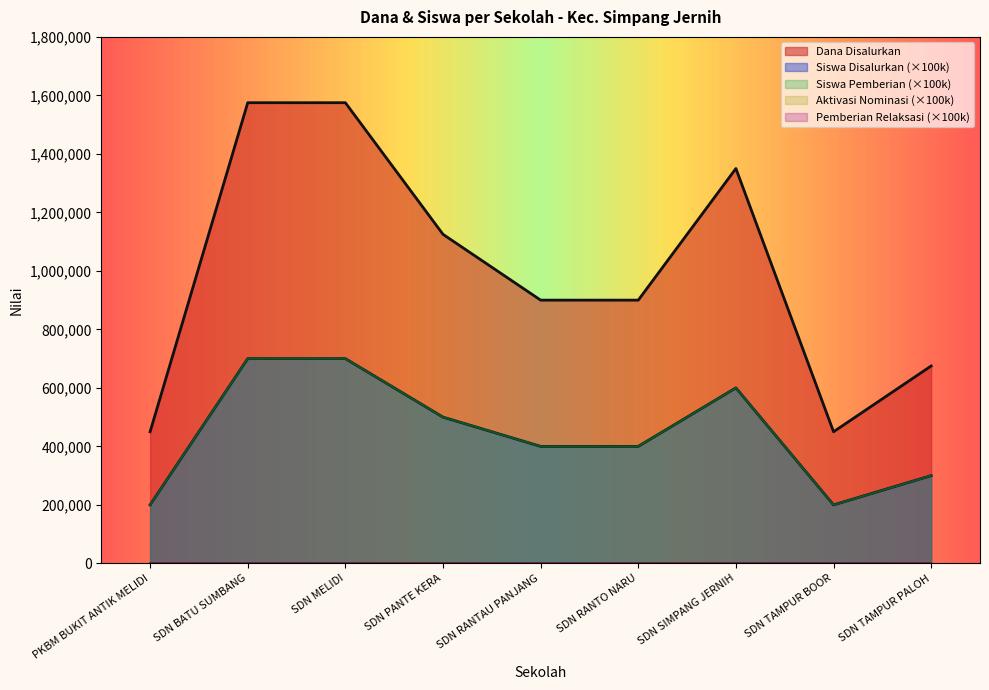

What is the greatest value displayed?

1575000